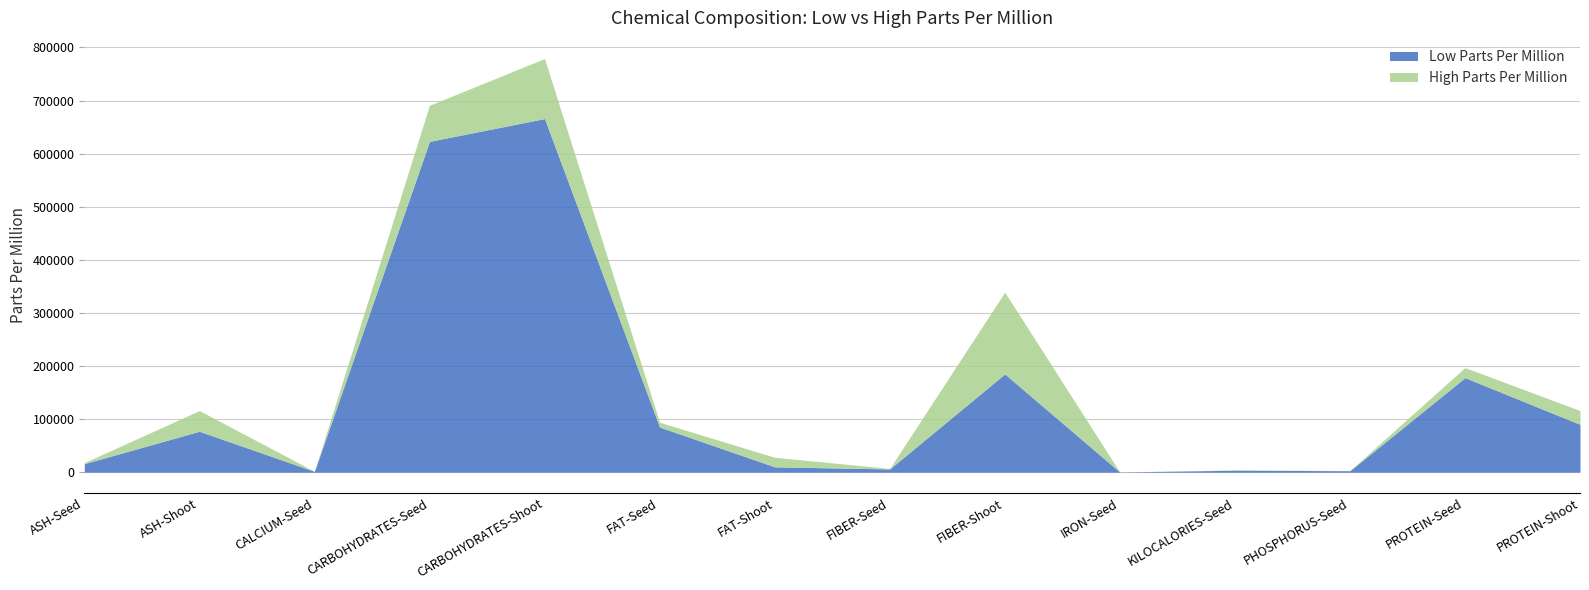

List the series in order of their overall mean, highest first.

High Parts Per Million, Low Parts Per Million